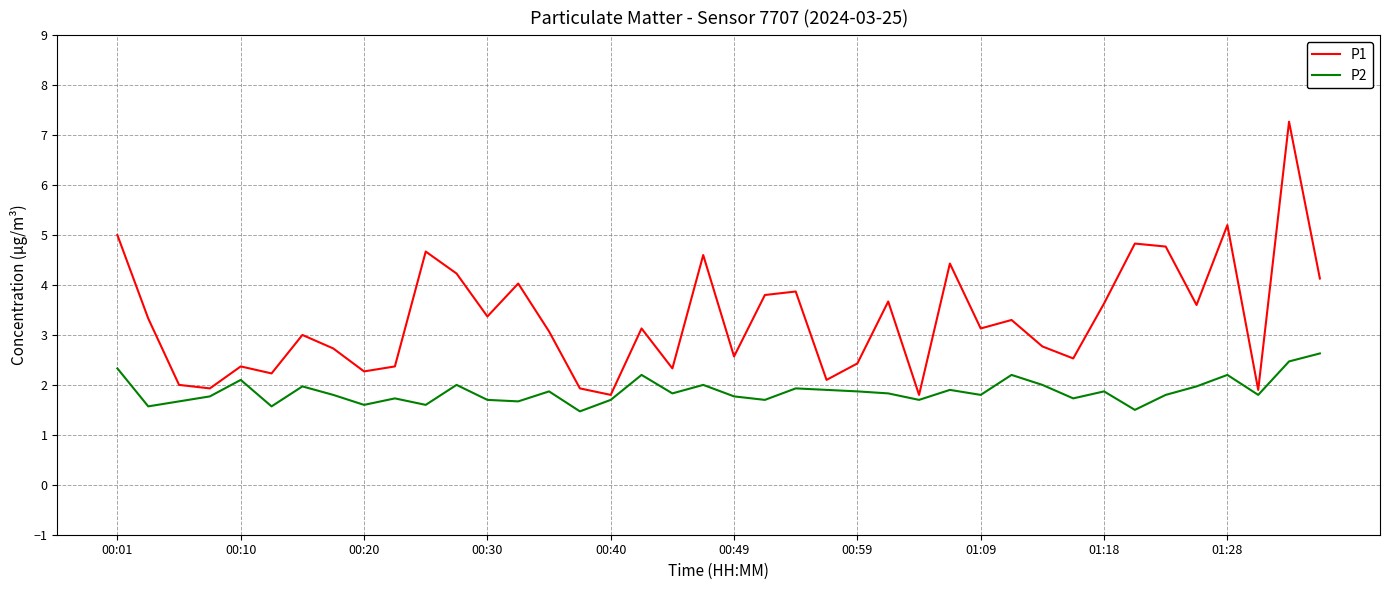

What are all the series names shown in the legend?

P1, P2